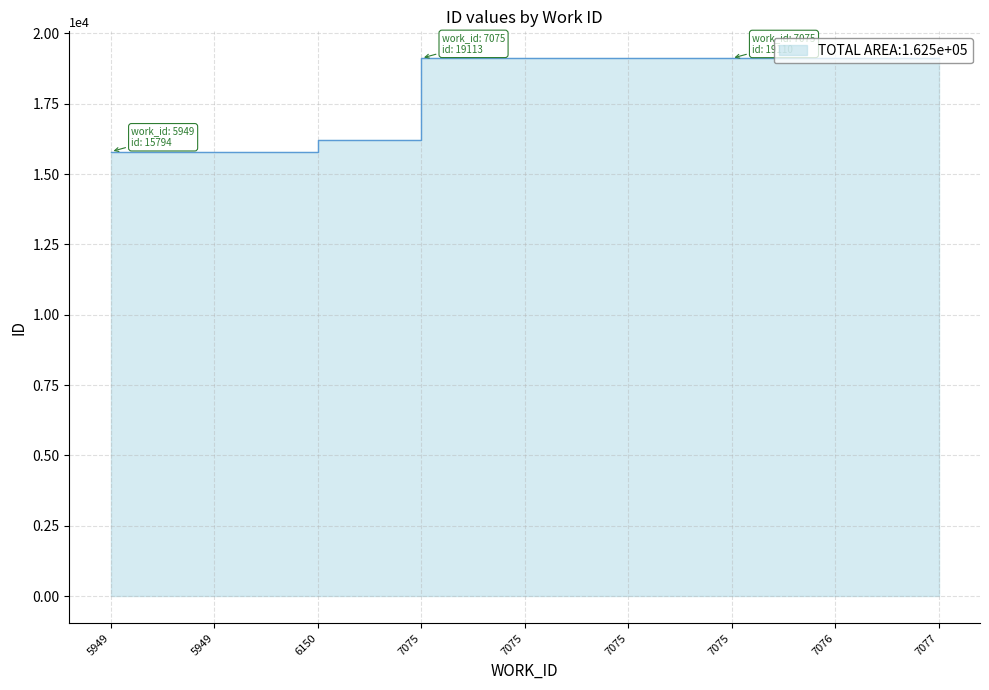

At which label is the value closest to 17454?

6150